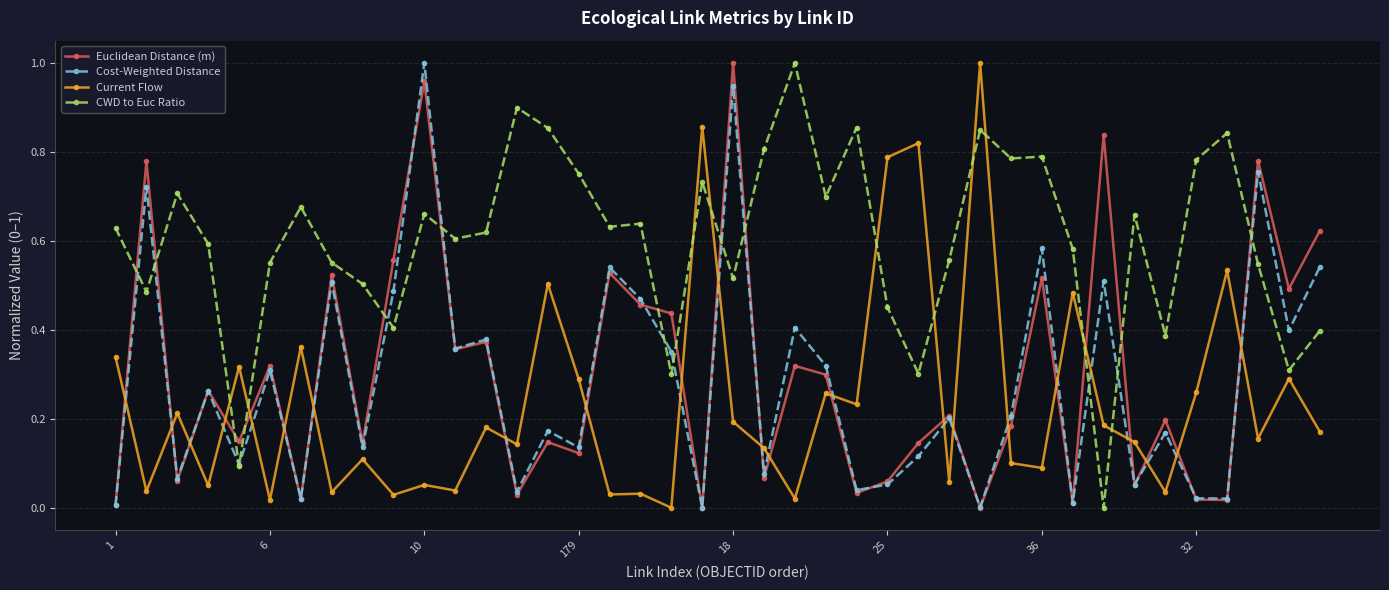

Which series has the largest total across all categories?

CWD to Euc Ratio